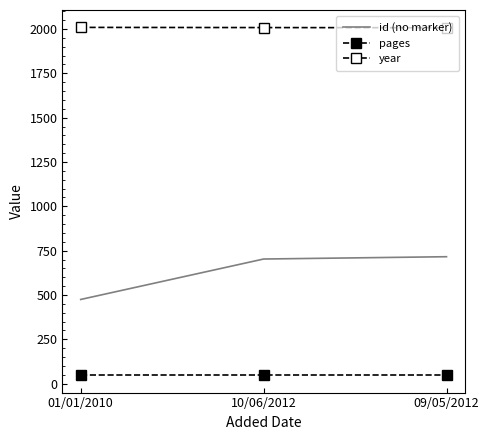

Is the value of year at 01/01/2010 greater than the value of id (no marker) at 09/05/2012?

Yes